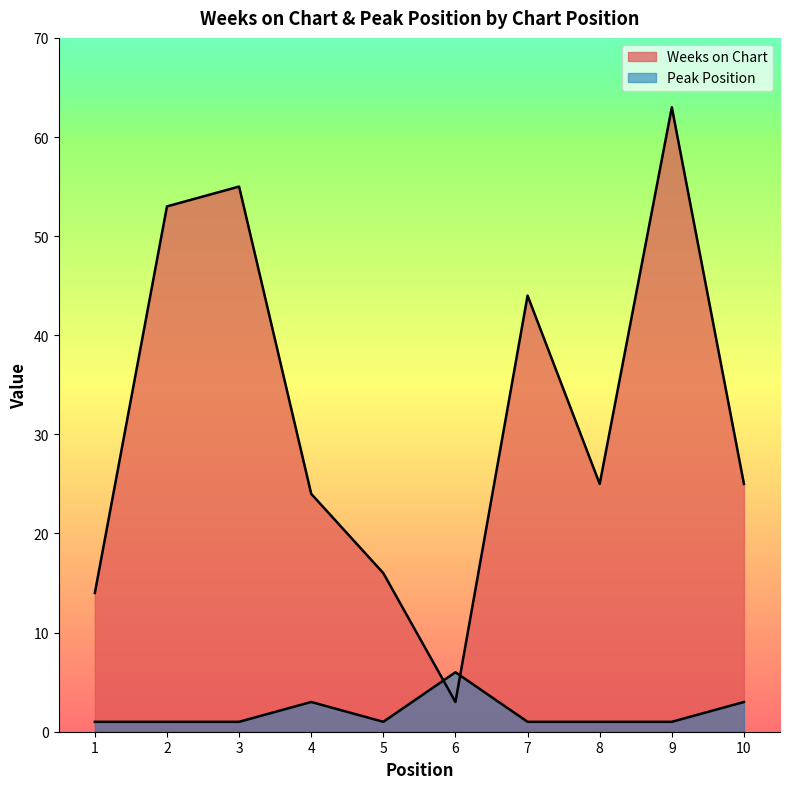

Reading left to right, what are all the values shown in this chart?

Weeks on Chart: 1=14	2=53	3=55	4=24	5=16	6=3	7=44	8=25	9=63	10=25
Peak Position: 1=1	2=1	3=1	4=3	5=1	6=6	7=1	8=1	9=1	10=3